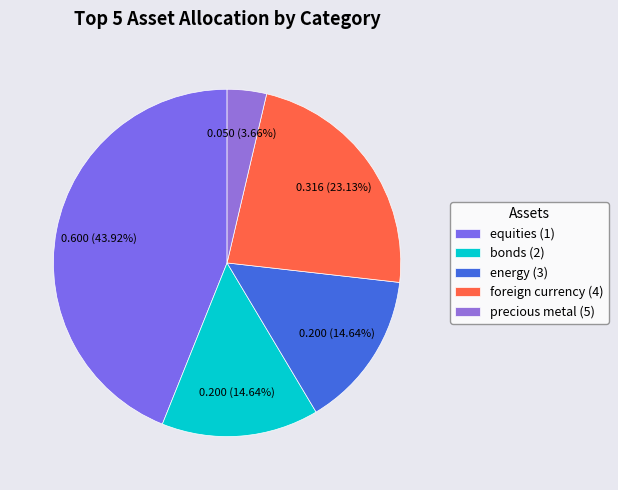

To the nearest percent, what percentage of the pie is equities (1)?

44%